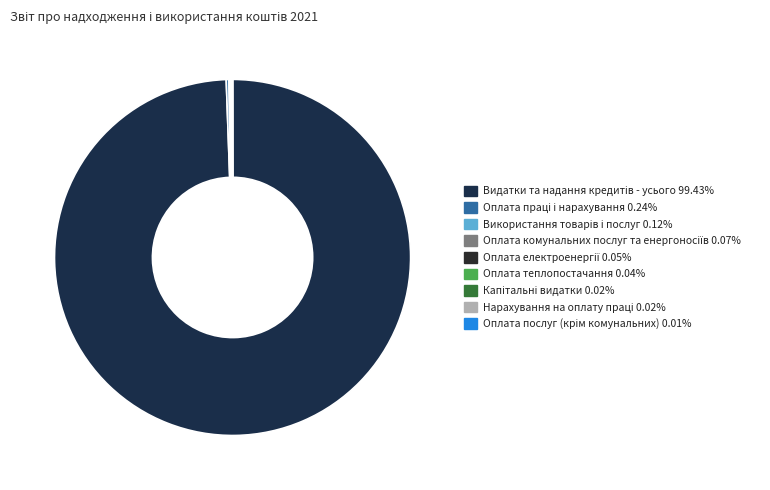

What is the ratio of the value at Нарахування на оплату праці to the value at Капітальні видатки?

0.8